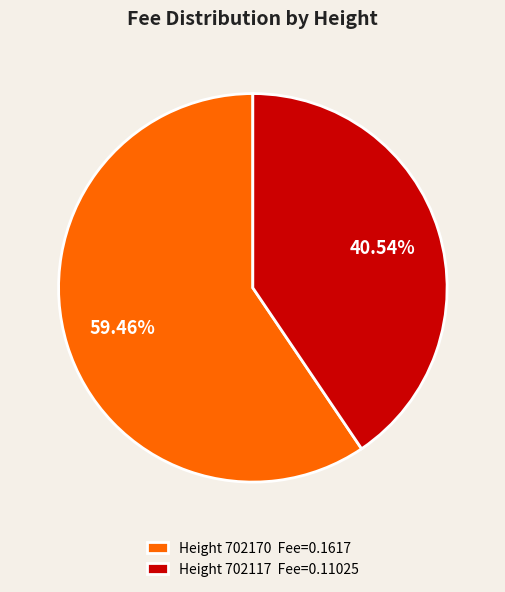

Rank the categories by value from highest to lowest.

Height 702170 Fee=0.1617, Height 702117 Fee=0.11025